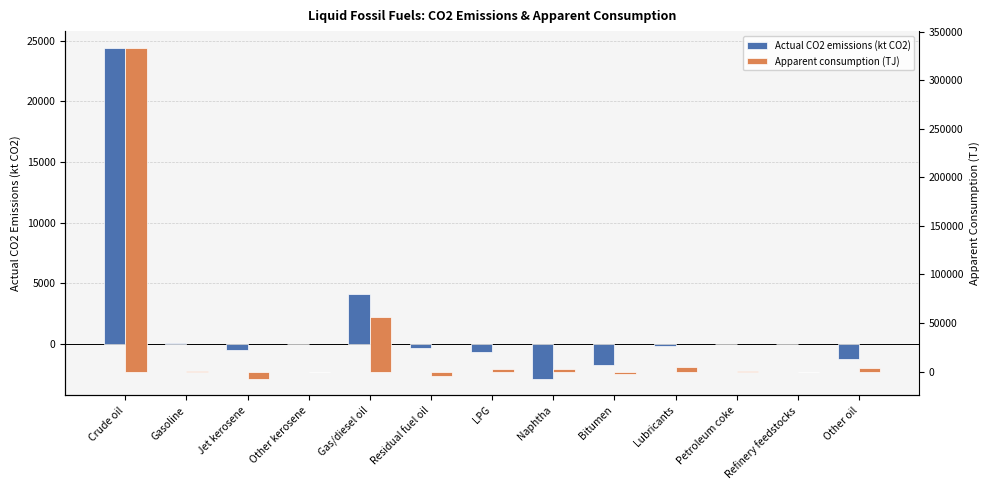

What is the average value of the Apparent consumption (TJ) series?

30052.7